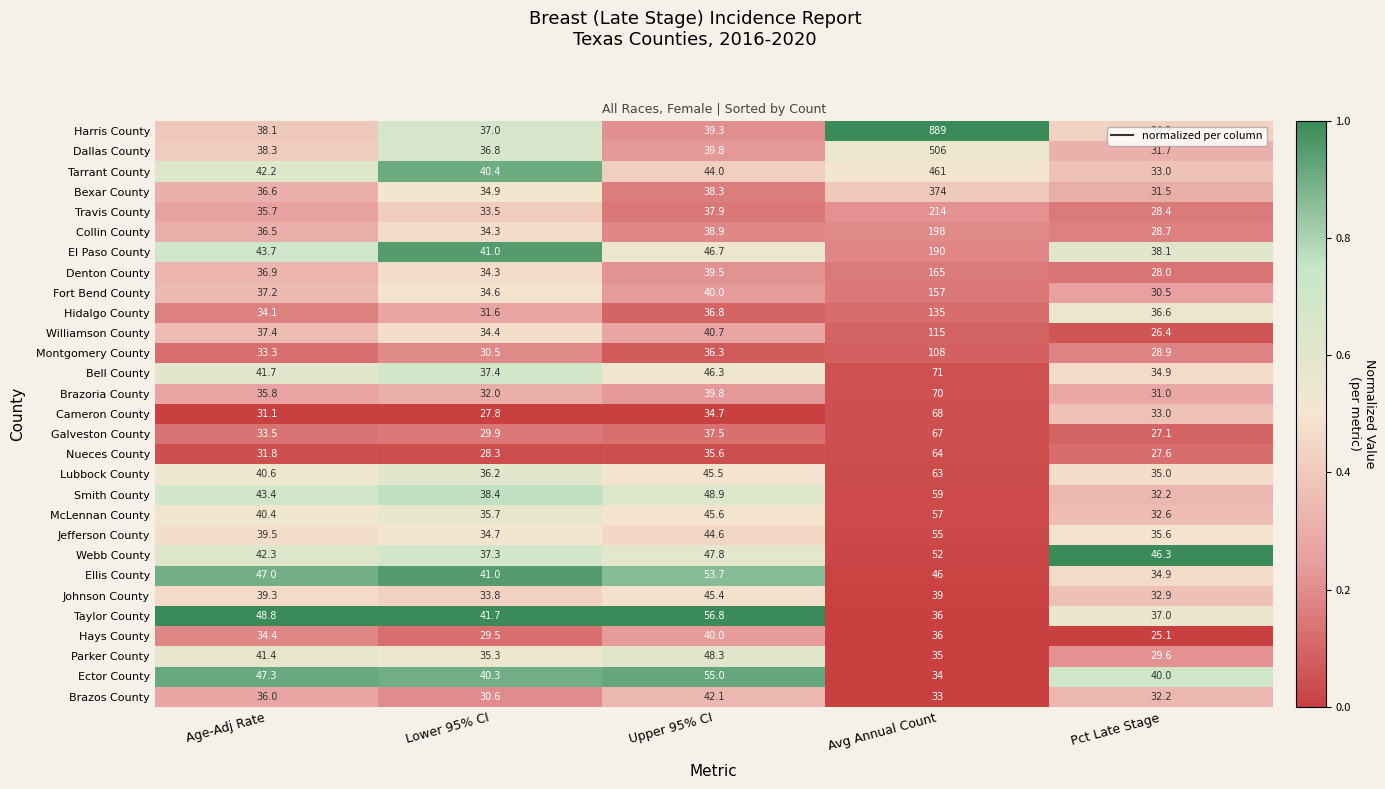

Rank the categories by Parker County value from lowest to highest.

Pct Late Stage, Avg Annual Count, Lower 95% CI, Age-Adj Rate, Upper 95% CI